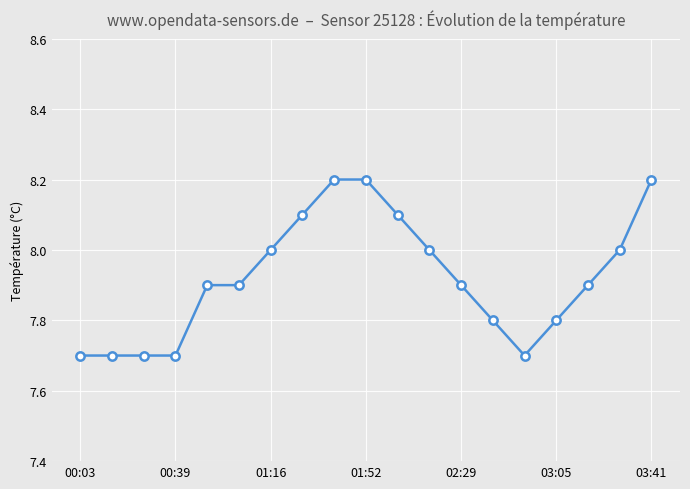

Does the chart display data point markers on the line(s)?

Yes